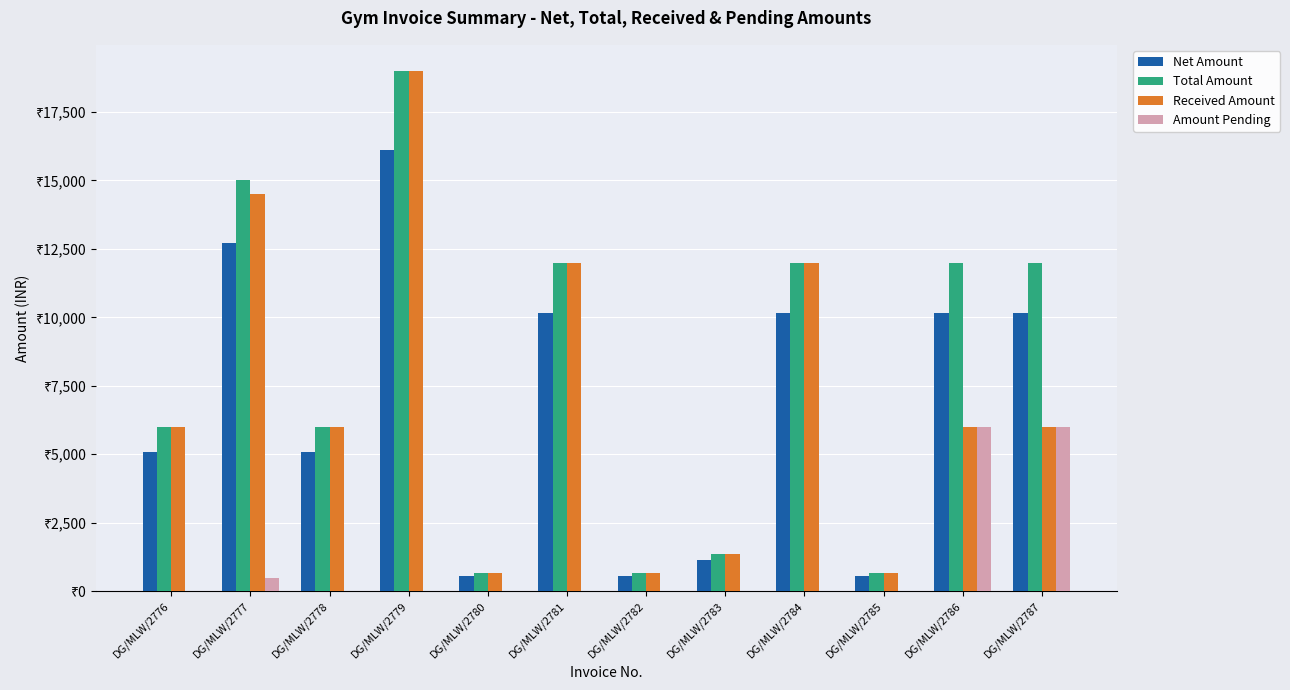

Which series has the largest total across all categories?

Total Amount